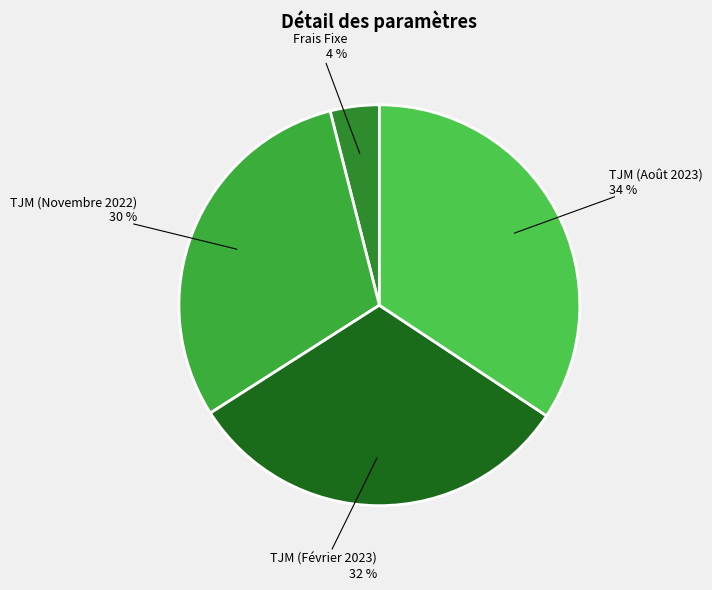

Combined, do TJM (Novembre 2022) and Frais Fixe account for over 50%?

No